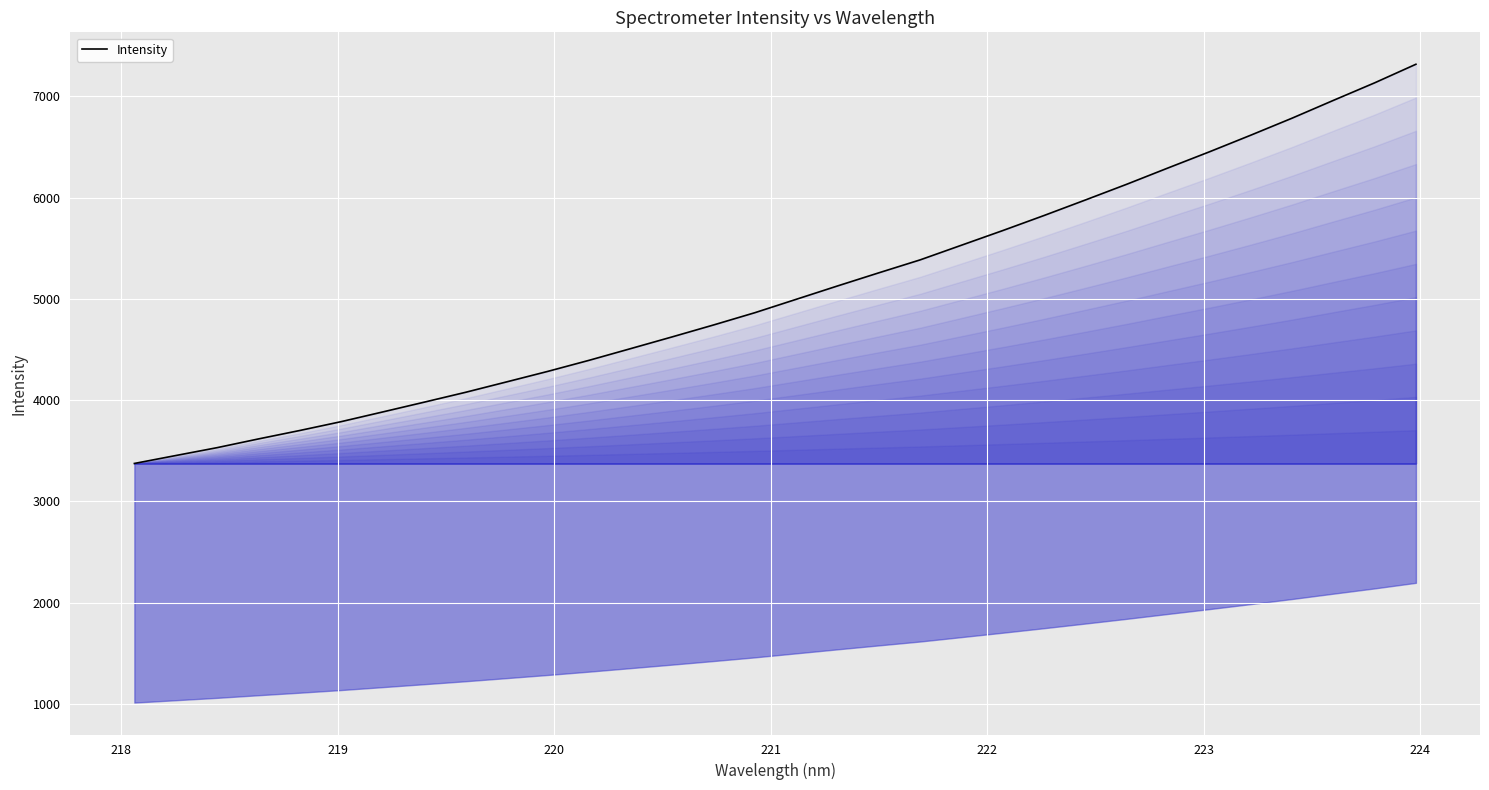

What is the average value?

5077.6